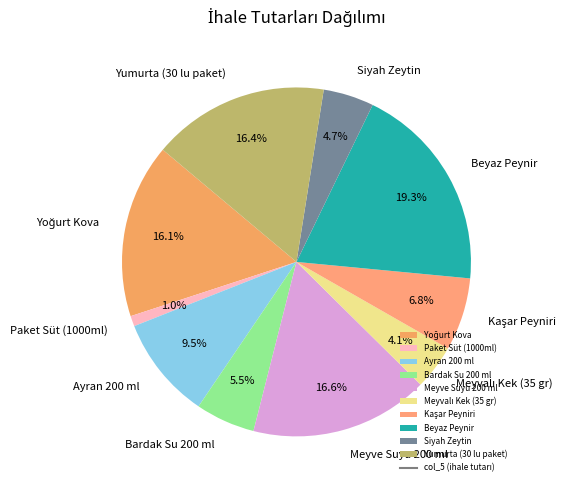

To the nearest percent, what percentage of the pie is Siyah Zeytin?

5%